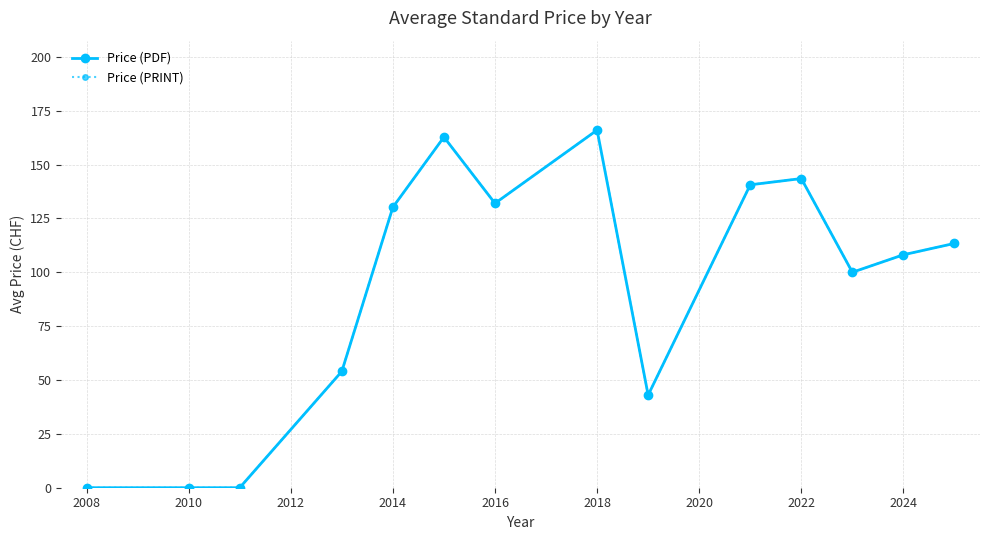

In Price (PDF), how many points are lower than both neighbors (excluding endpoints)?

3